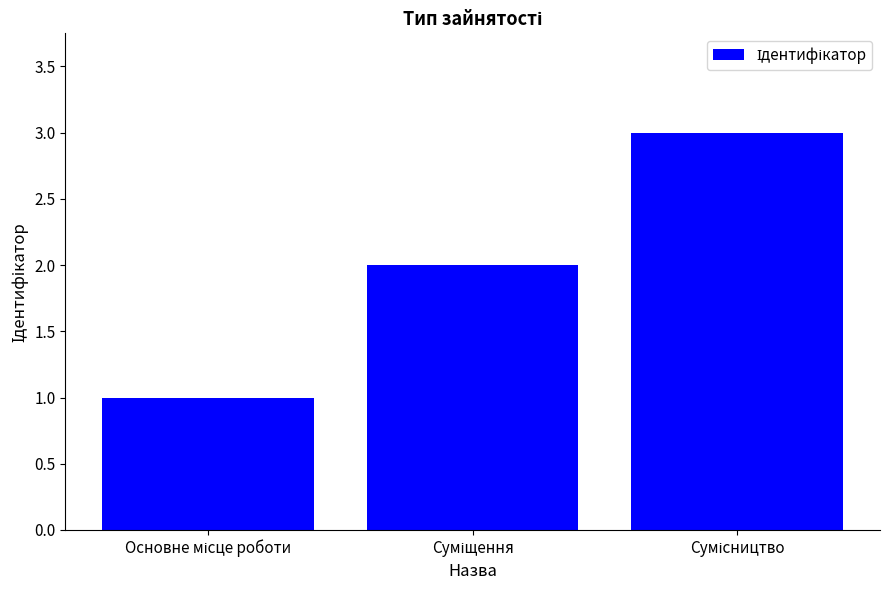

What is the maximum value shown in the chart?

3